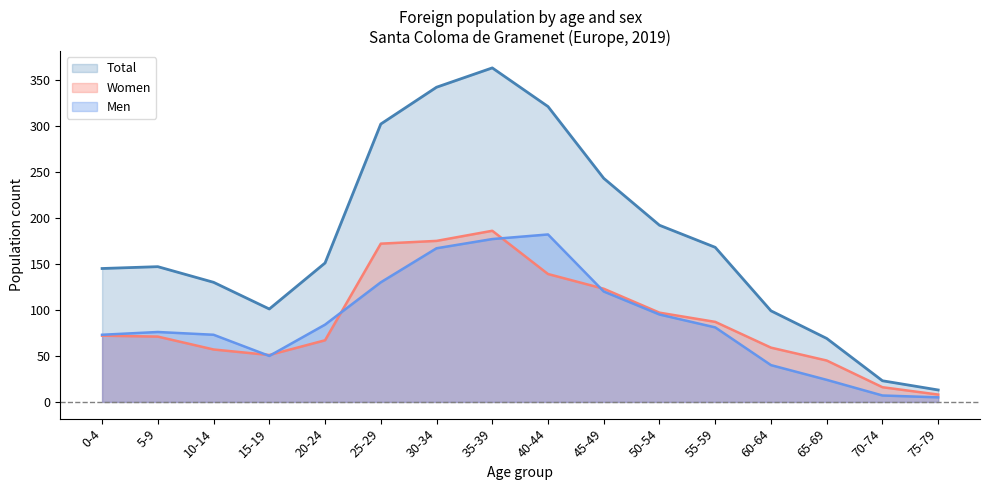

Between 75-79 and 0-4, which is larger?

0-4